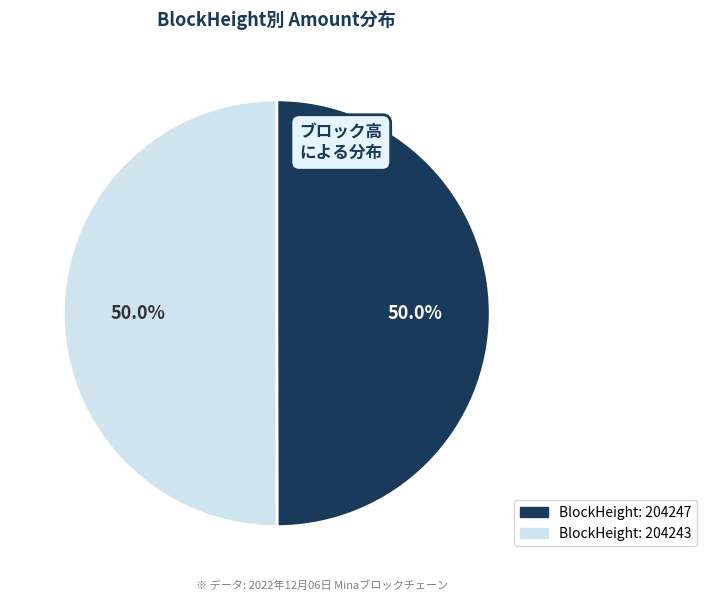

What is the majority slice?

204243